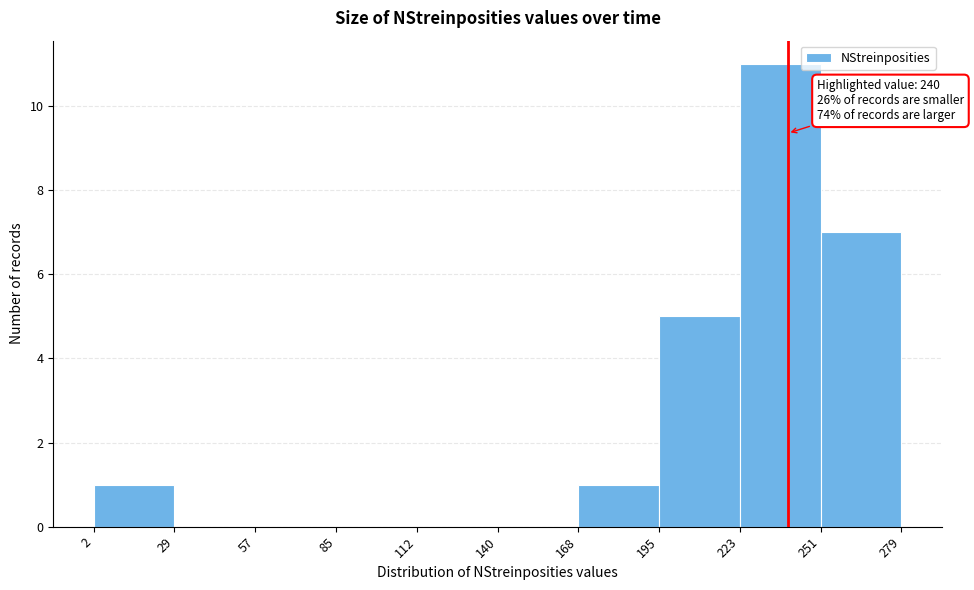

Which range on the x-axis has the tallest bar?

223 to 251